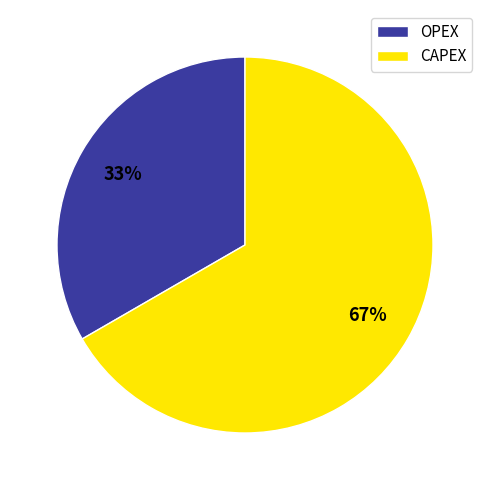

To the nearest percent, what is the average slice percentage?

50%